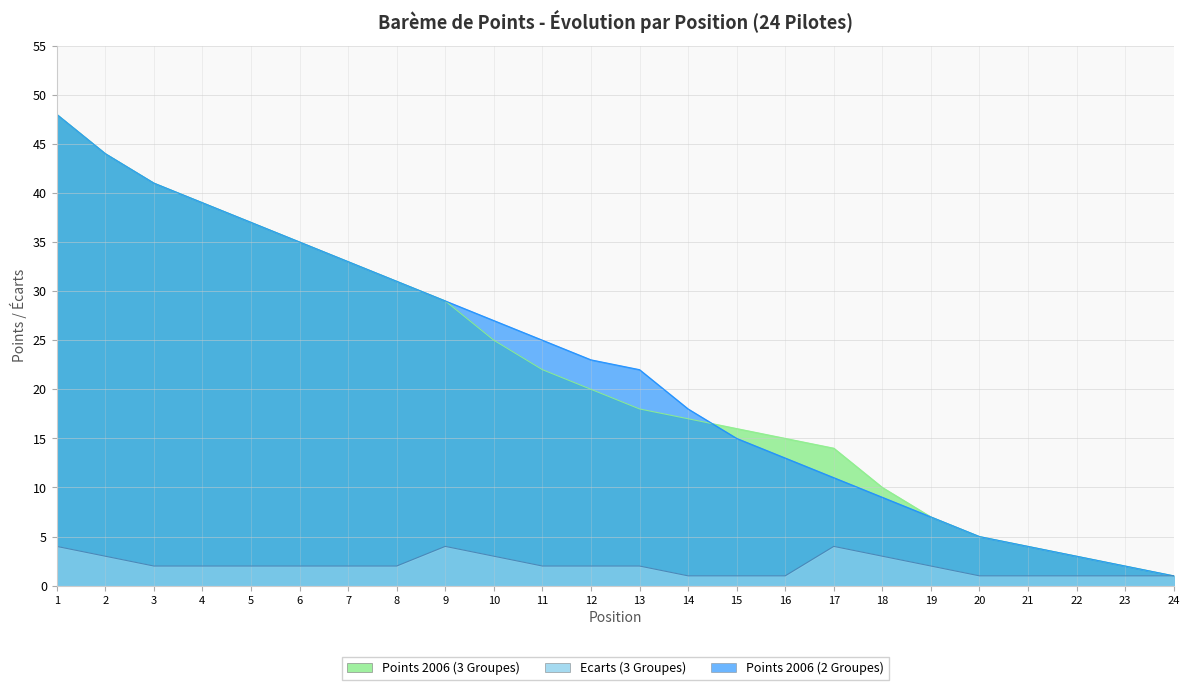

True or false: Points 2006 (2 Groupes) has more than 1 points higher than both neighbors.

False